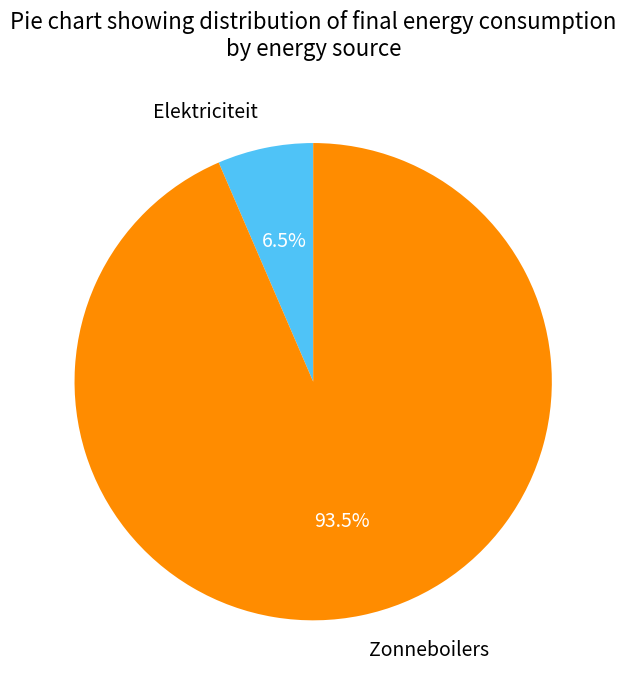

Is there any slice that represents more than half of the pie?

Yes